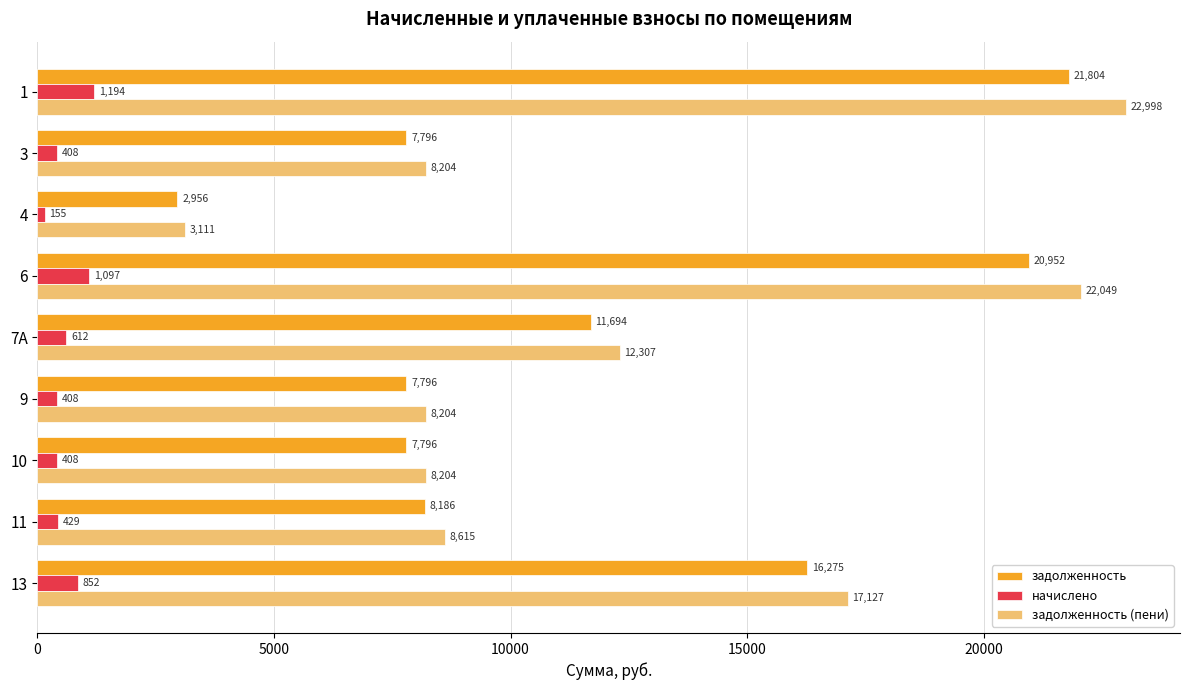

Which series has the widest spread of values?

задолженность (пени)